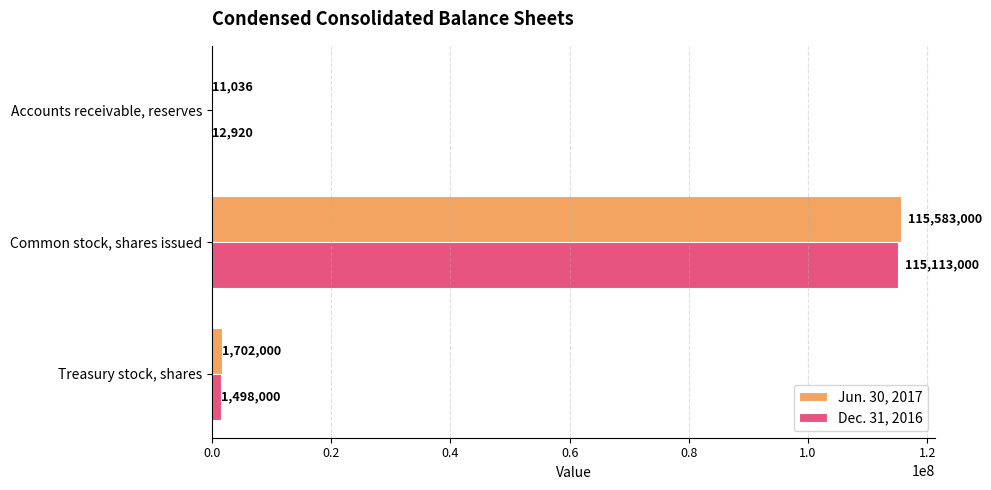

What is the greatest value displayed?

115583000